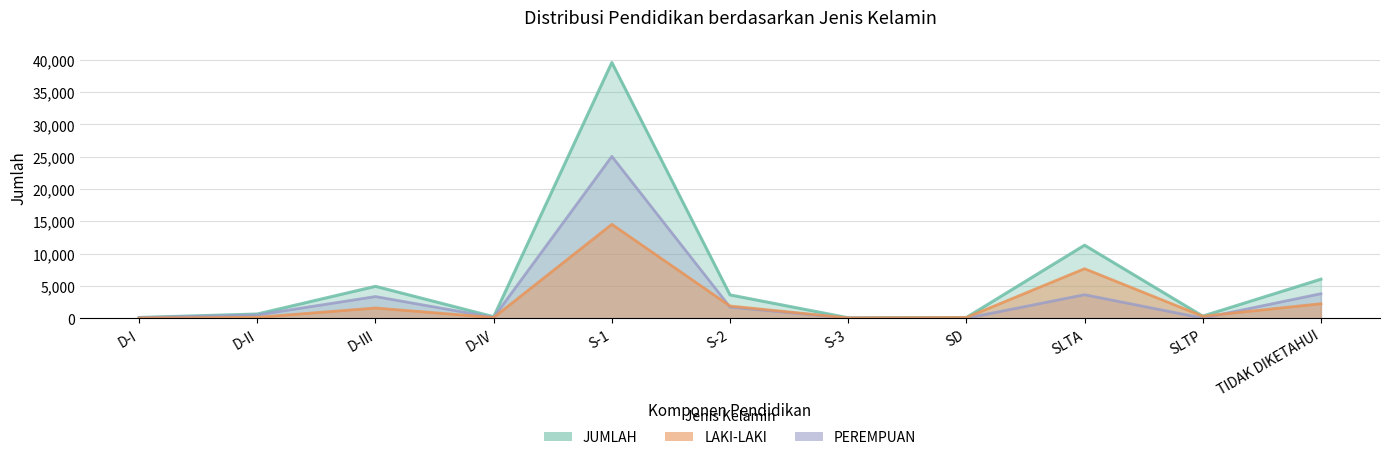

True or false: JUMLAH has a value of 11305 at SLTA.

True